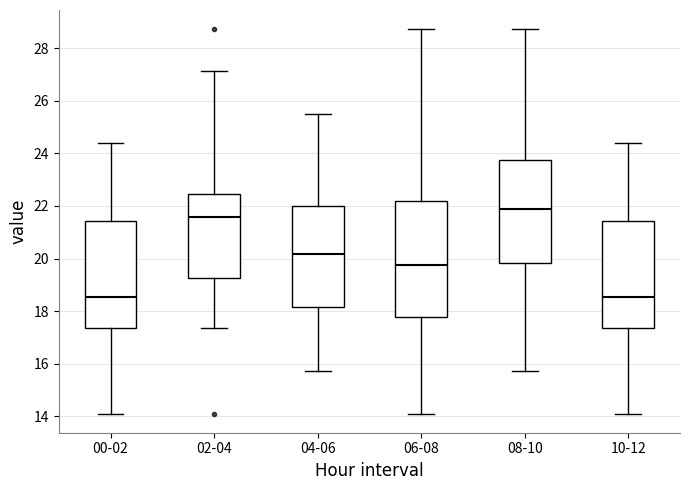

Comparing the boxes themselves (not the whiskers), which one is the tallest?

06-08